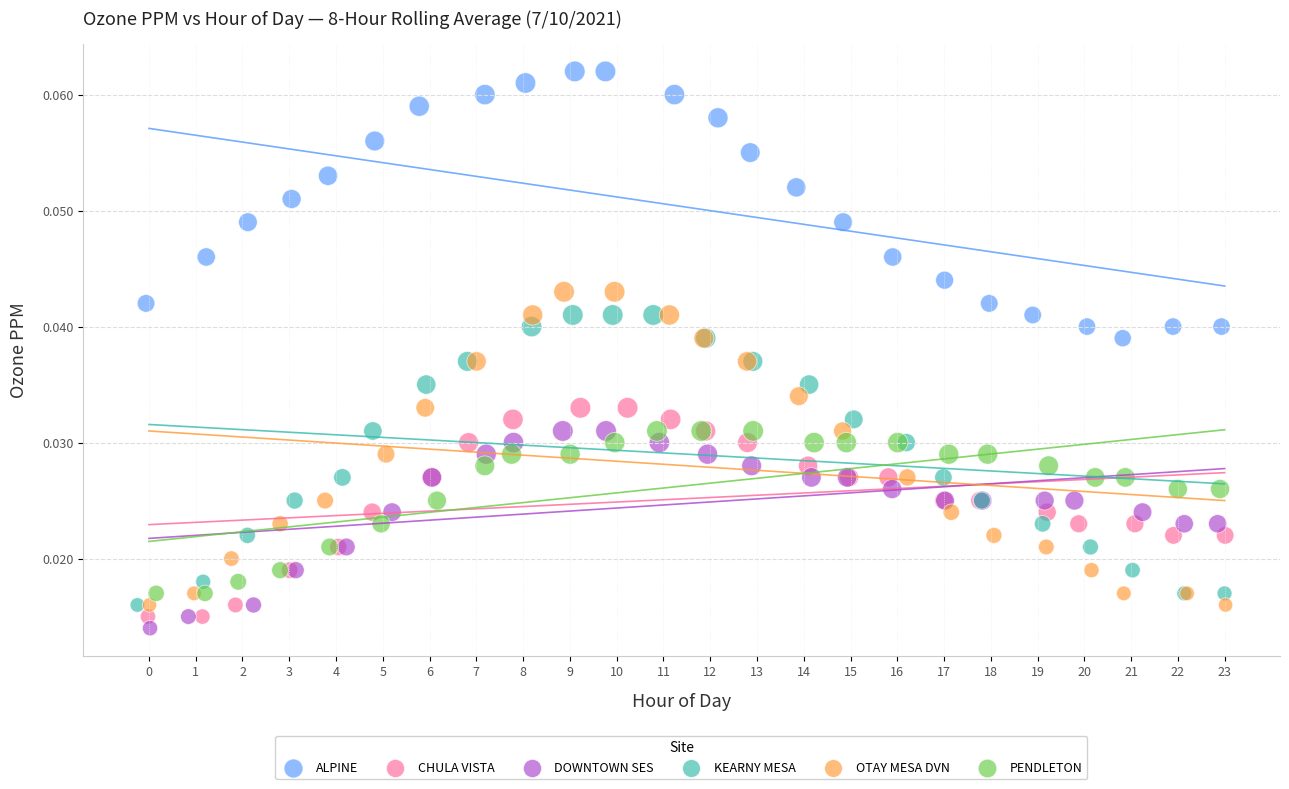

Which series contains the highest Y value?

ALPINE